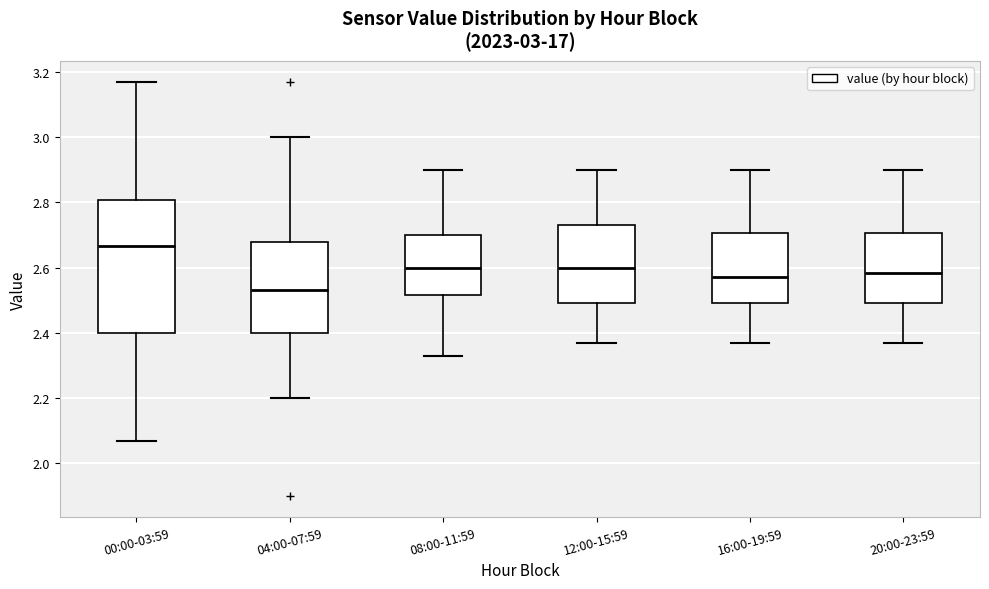

Which box is the tallest, from its lower edge to its upper edge?

00:00-03:59